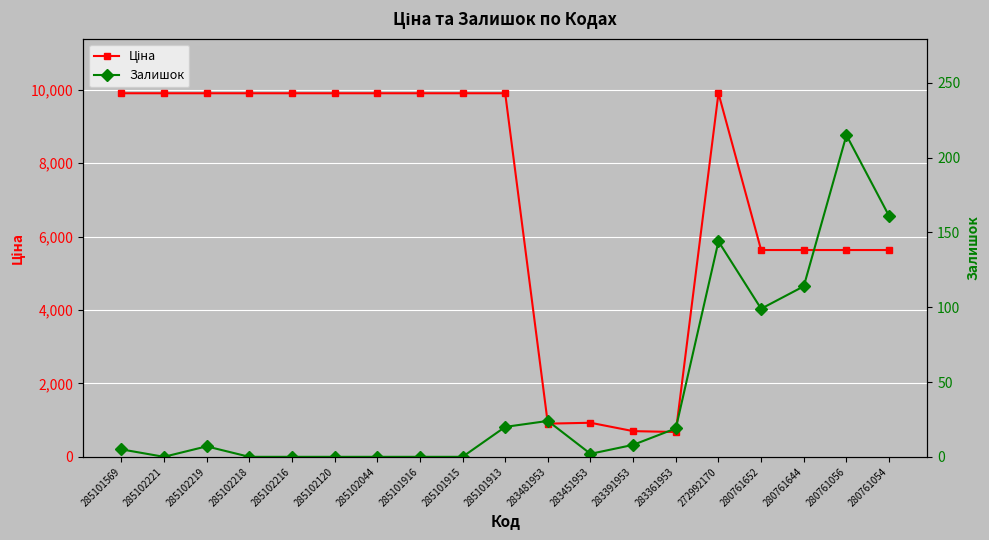

How many positive values does the Залишок series have?

12